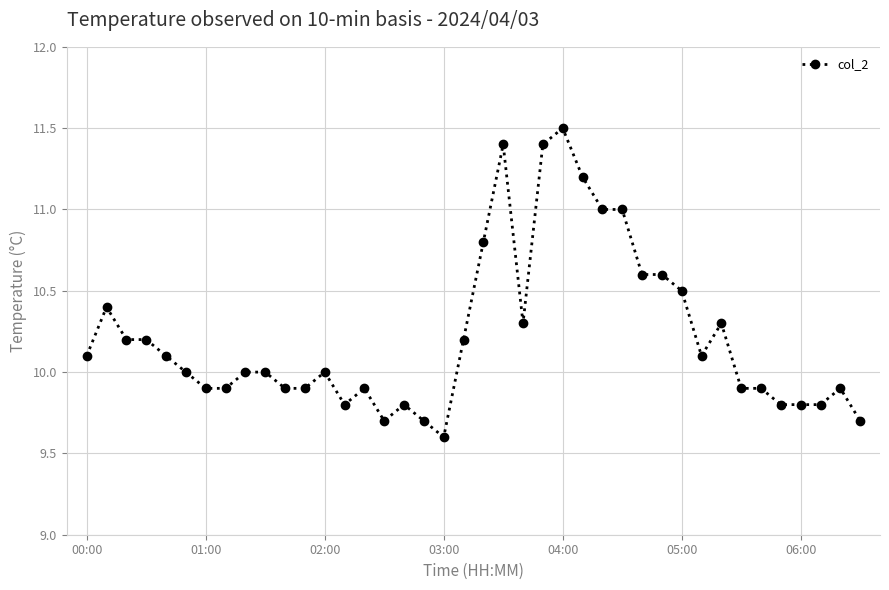

What is the maximum value shown in the chart?

11.5